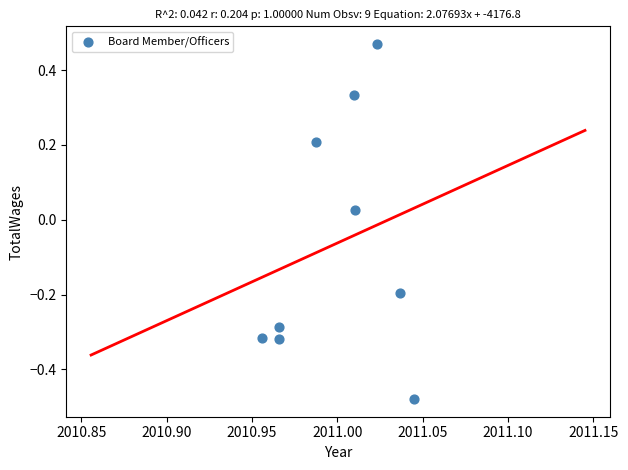

What is the average X value?

2011.0